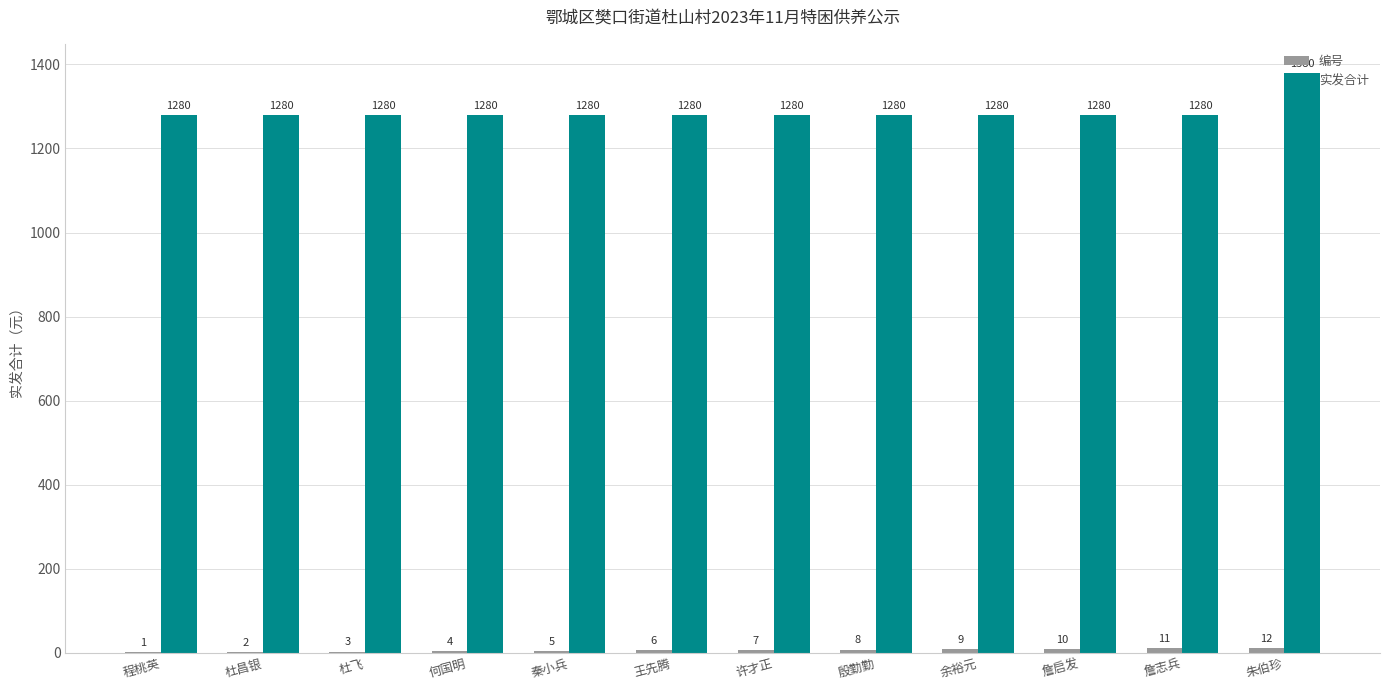

Read the 实发合计 value at 詹志兵, to the nearest 50.

1300